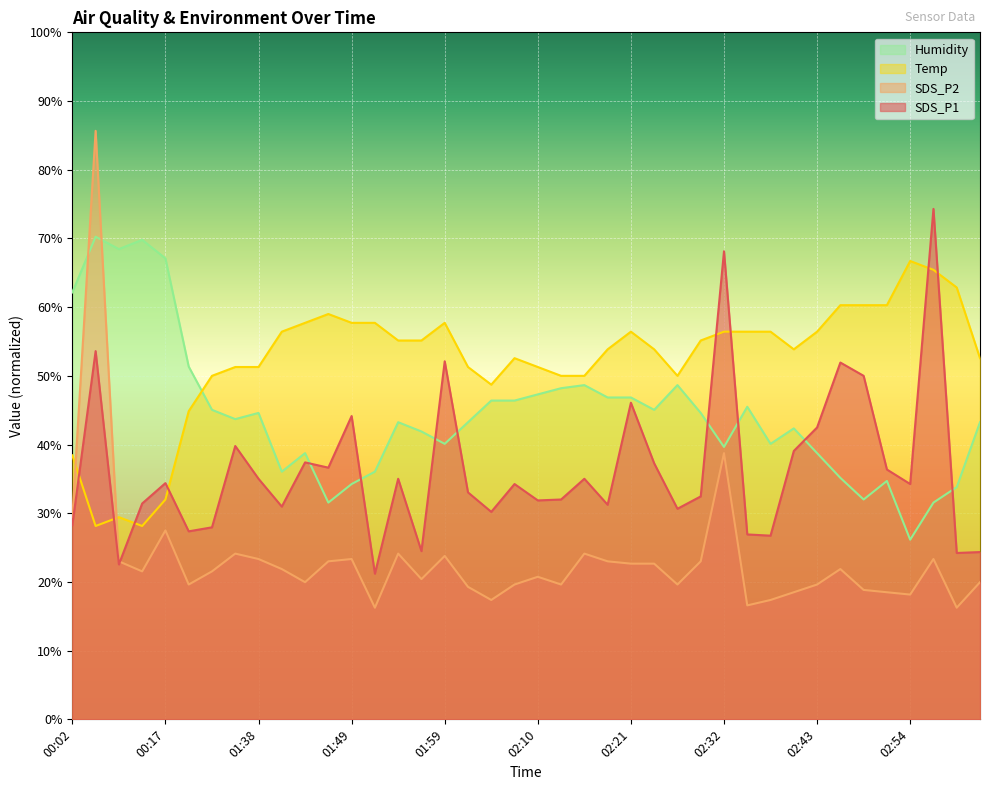

Reading left to right, transcribe all the data shown in this chart.

SDS_P1: 28.3	53.6	22.6	31.4	34.4	27.4	27.9	39.8	35.0	31.0	37.4	36.6	44.1	21.2	35.0	24.5	52.1	33.0	30.2	34.2	31.9	32.0	35.0	31.2	46.1	37.3	30.7	32.5	68.1	26.9	26.7	39.1	42.5	51.9	50.0	36.4	34.2	74.3	24.2	24.4
SDS_P2: 29.4	85.7	23.0	21.5	27.5	19.6	21.5	24.1	23.3	21.9	20.0	23.0	23.3	16.2	24.1	20.4	23.8	19.3	17.4	19.6	20.8	19.6	24.1	23.0	22.7	22.7	19.6	23.0	38.8	16.6	17.4	18.5	19.6	21.9	18.8	18.5	18.2	23.3	16.2	20.0
Temp: 38.4	28.1	29.4	28.1	32.0	44.9	50.0	51.3	51.3	56.4	57.7	59.0	57.7	57.7	55.1	55.1	57.7	51.3	48.7	52.6	51.3	50.0	50.0	53.9	56.4	53.9	50.0	55.1	56.4	56.4	56.4	53.9	56.4	60.3	60.3	60.3	66.7	65.4	62.9	52.6
Humidity: 62.2	70.2	68.4	69.8	67.1	51.3	45.0	43.7	44.6	36.0	38.8	31.5	34.2	36.0	43.2	41.9	40.1	43.2	46.4	46.4	47.3	48.2	48.7	46.8	46.8	45.0	48.7	44.6	39.7	45.5	40.1	42.3	38.8	35.2	32.0	34.7	26.2	31.5	33.8	43.2